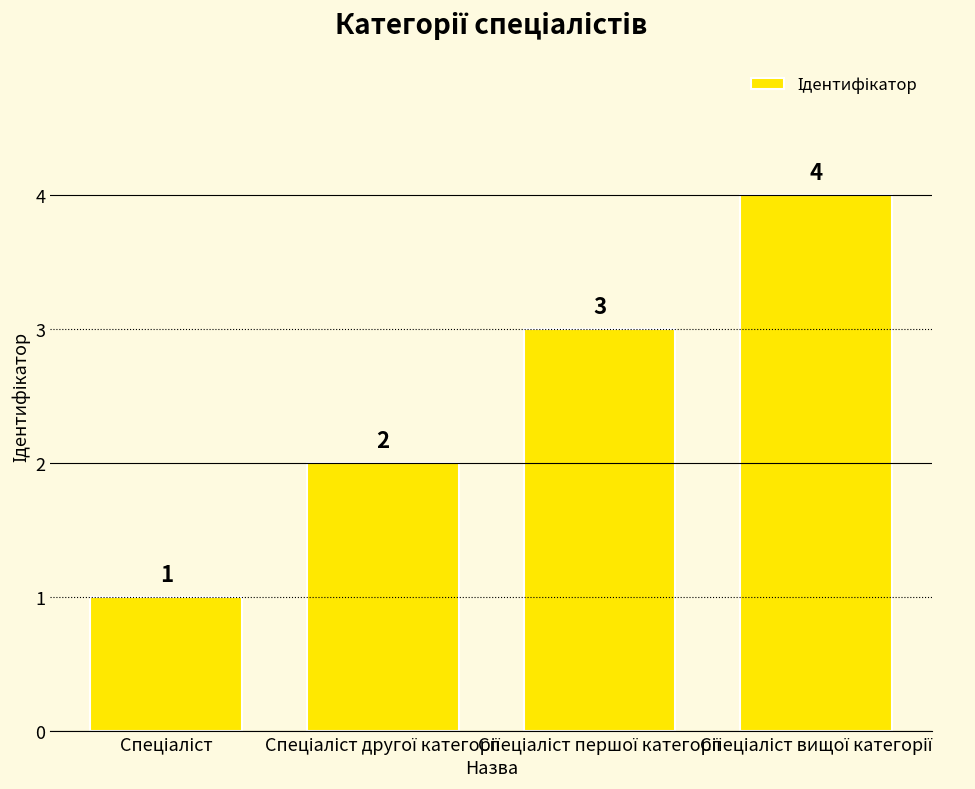

How many bars are there in total?

4